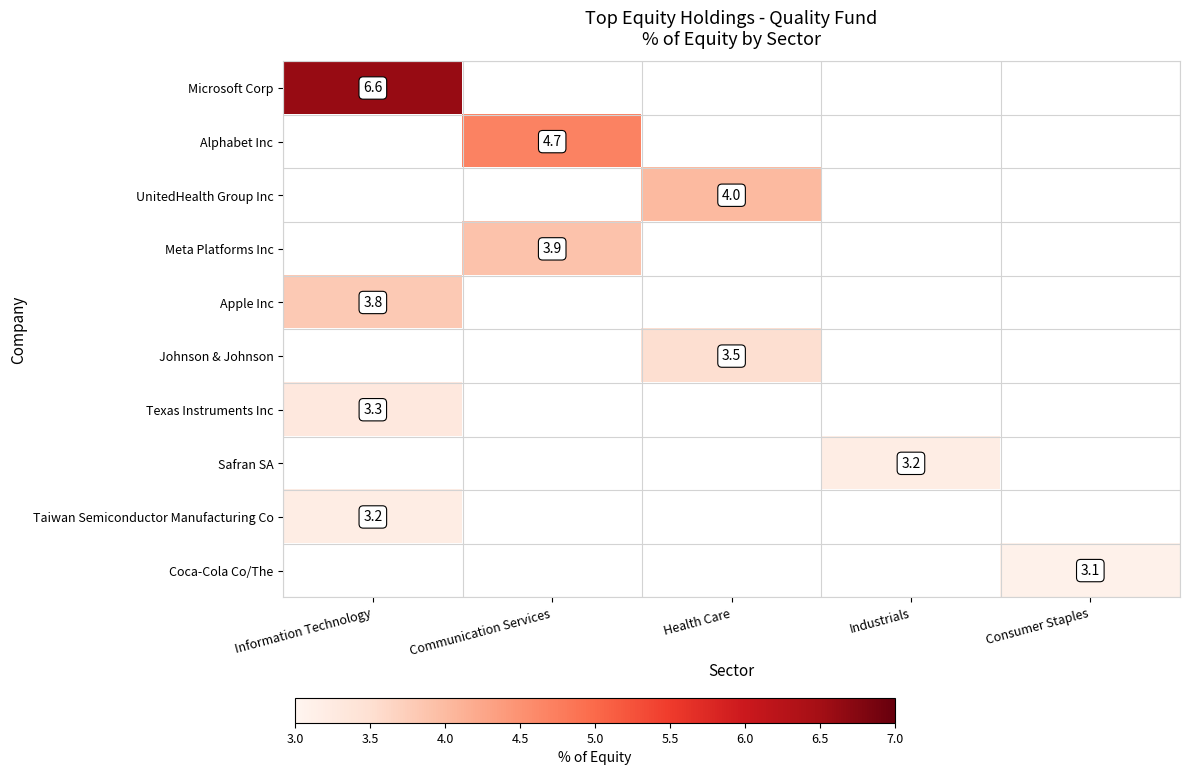

At which category does the chart reach its minimum across all series?

Consumer Staples